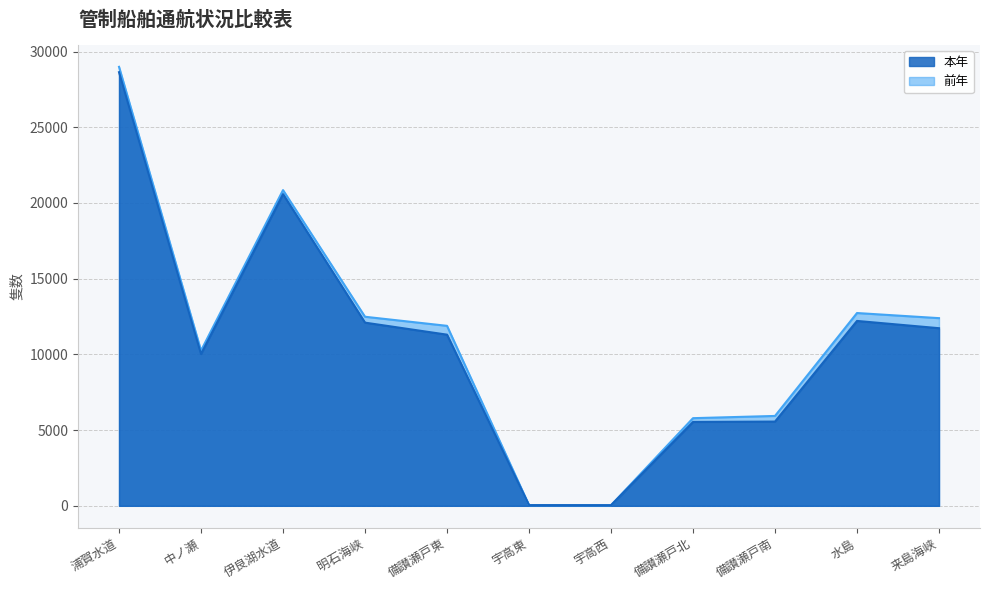

At which label is 本年 closest to 14338?

水島